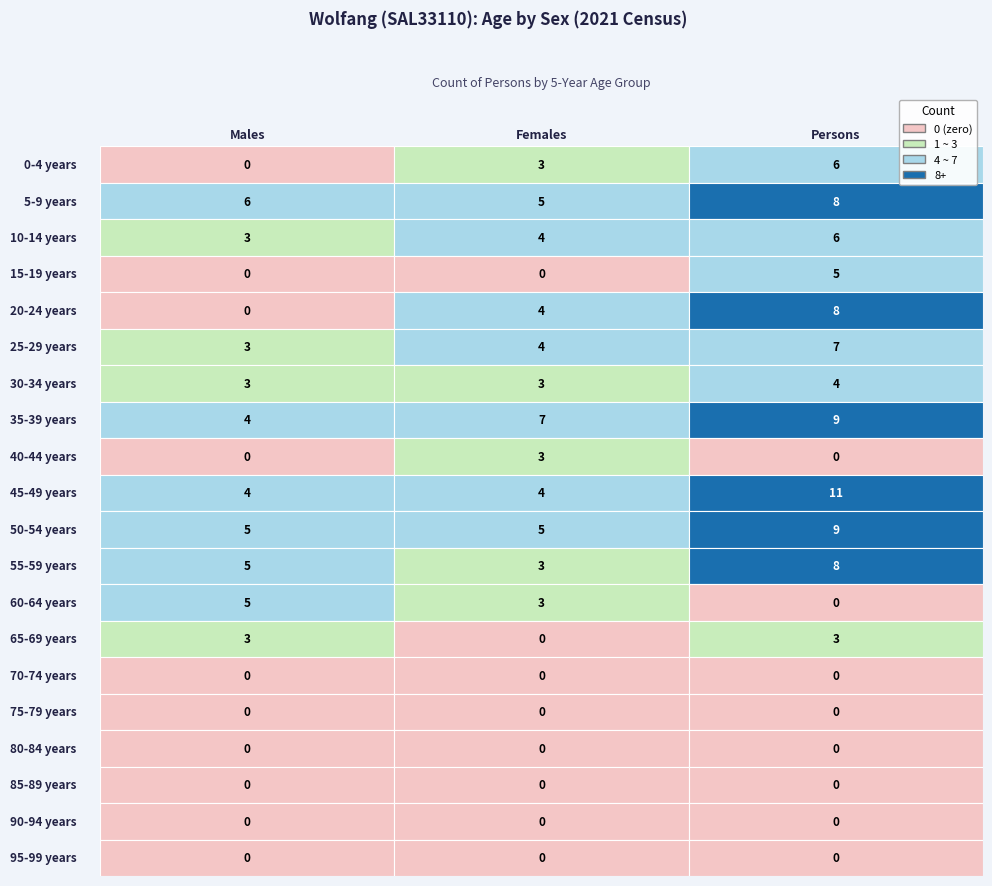

The value of 20-24 years at 1 is 2. True or false?

False